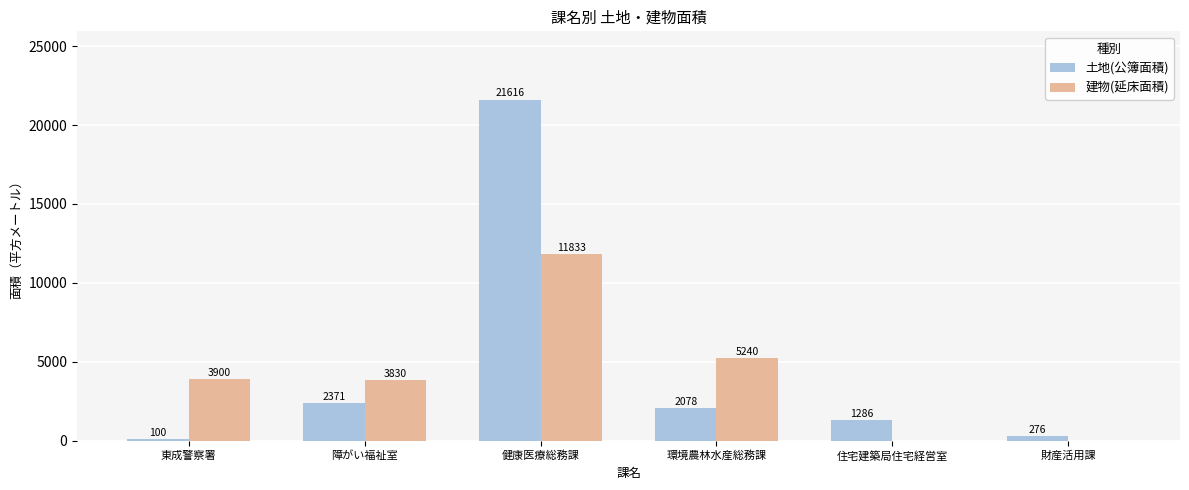

Read the 土地(公簿面積) value at 東成警察署.

99.8